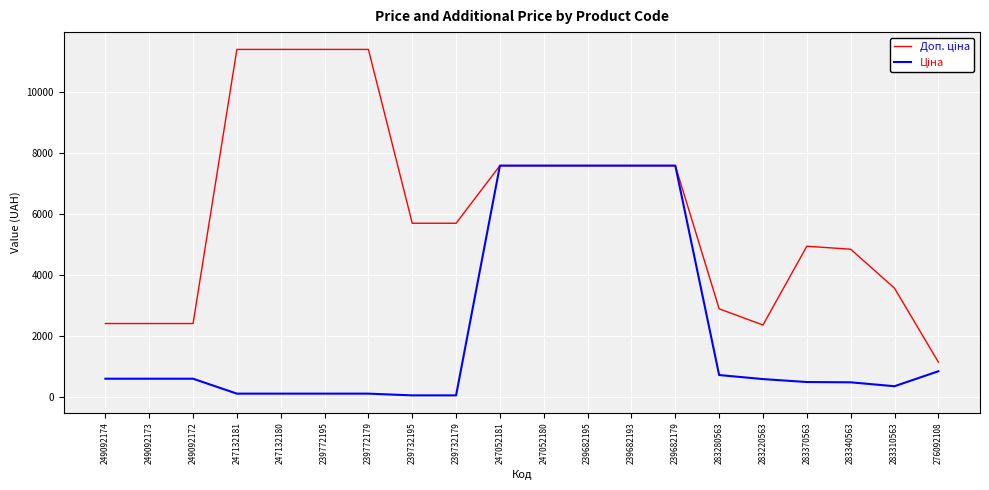

What is the greatest value displayed?

11410.0